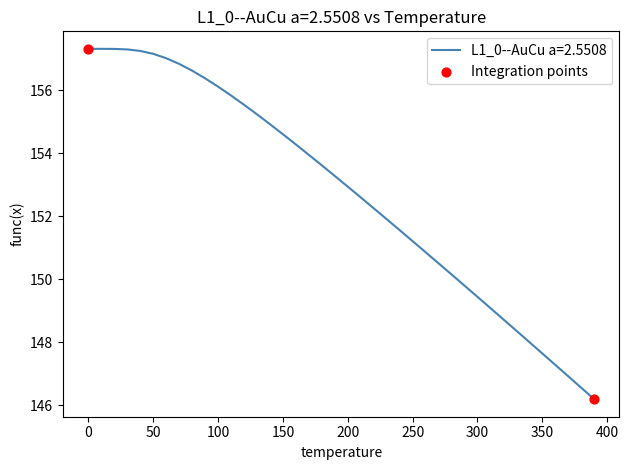

What is the greatest value displayed?

157.3